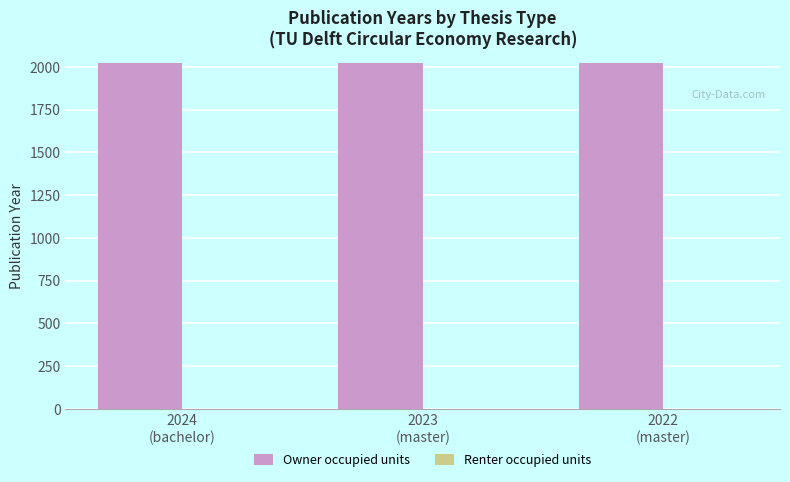

What is the maximum value shown in the chart?

2024